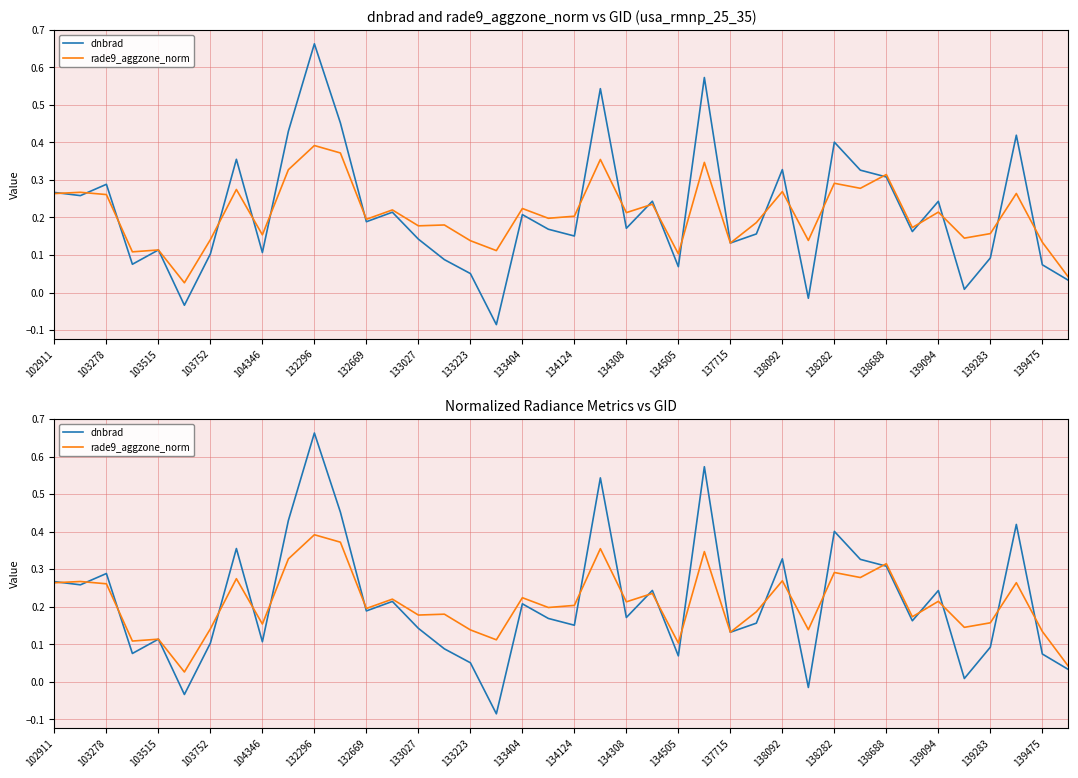

What is the value of the dnbrad point at the 19th from the left?

0.2